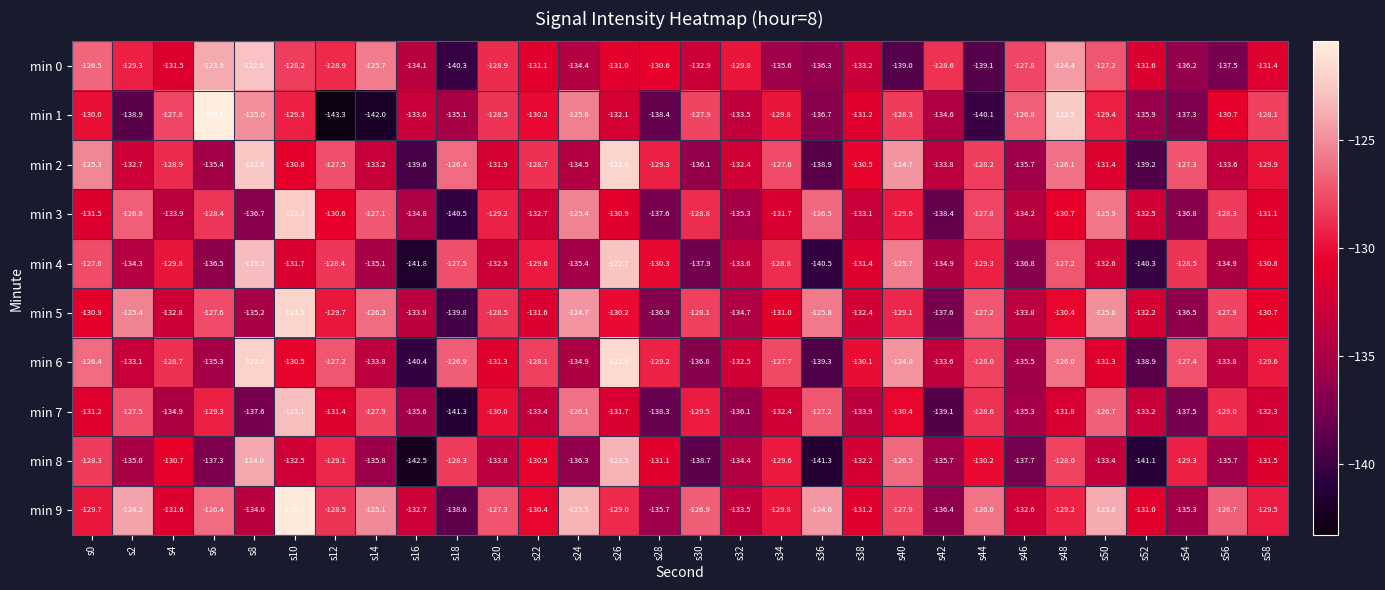

Rank the series by their maximum value, from lowest to highest.

min 8, min 7, min 0, min 4, min 3, min 5, min 2, min 6, min 9, min 1